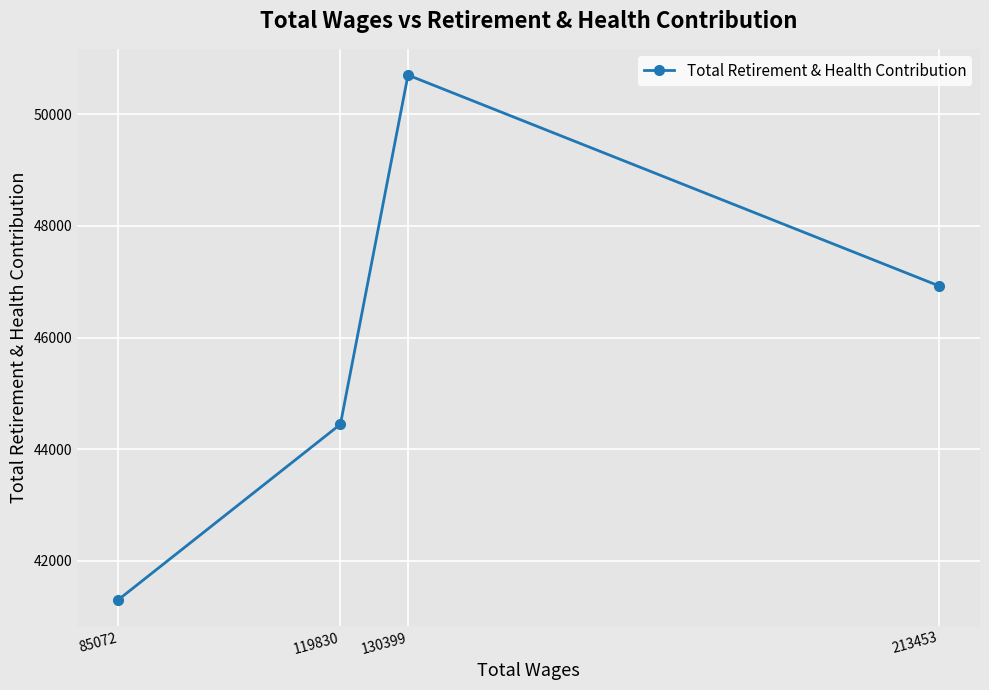

What is the difference between the maximum and second lowest values?

6255